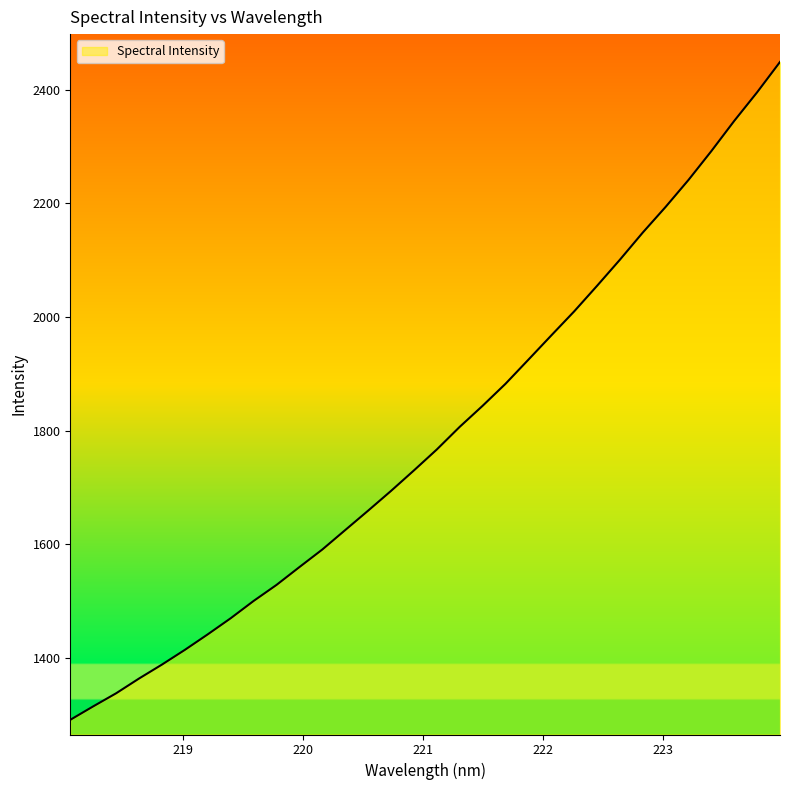

What is the minimum value shown in the chart?

1291.2